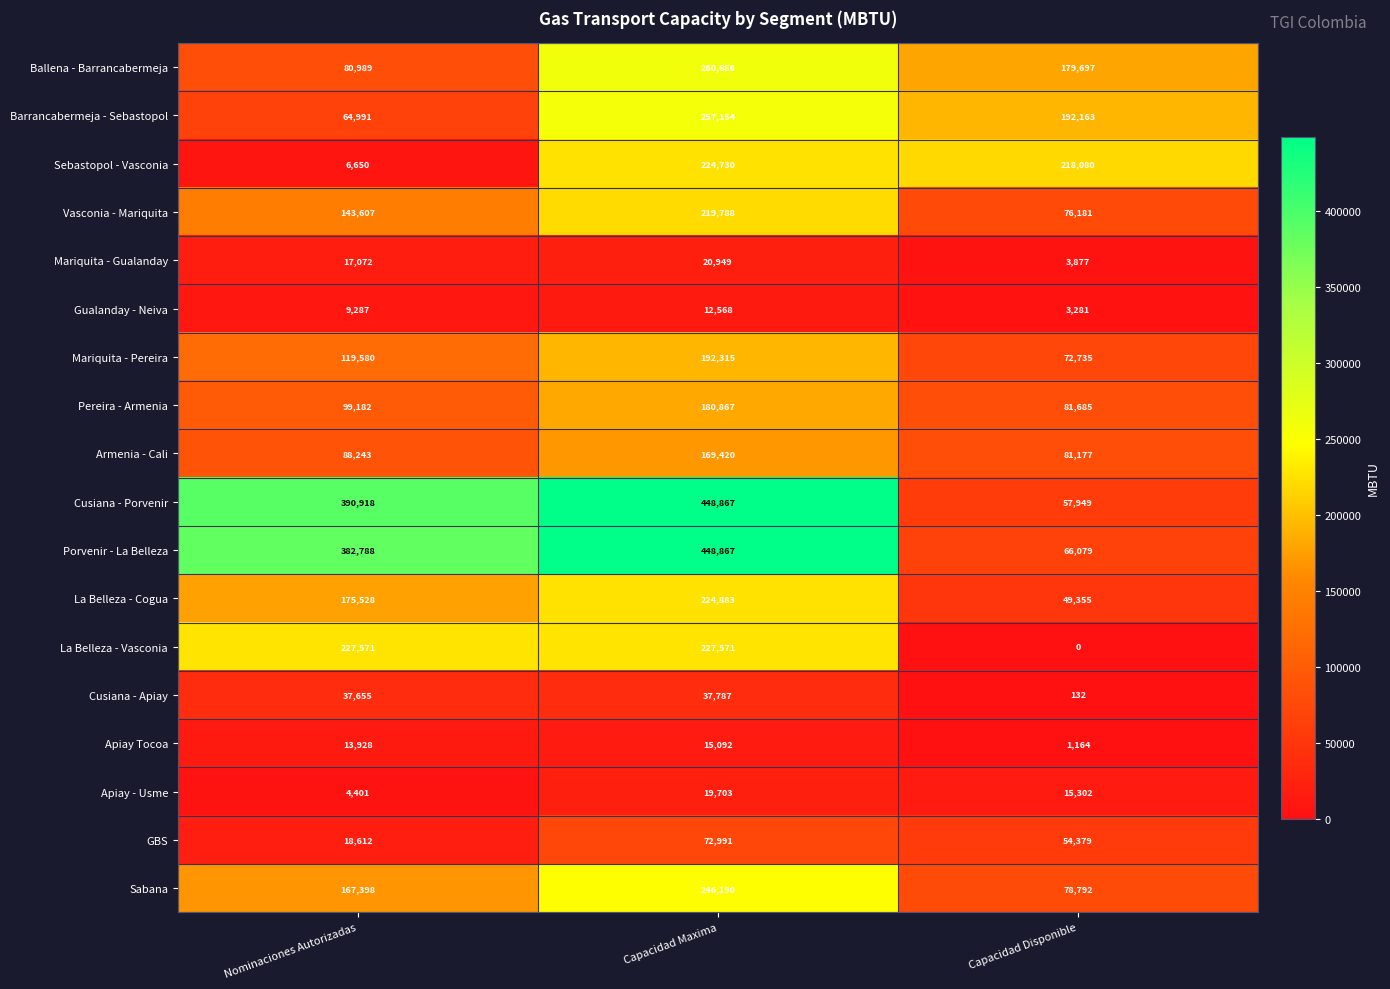

Which series has the largest range (max minus min)?

Cusiana - Porvenir